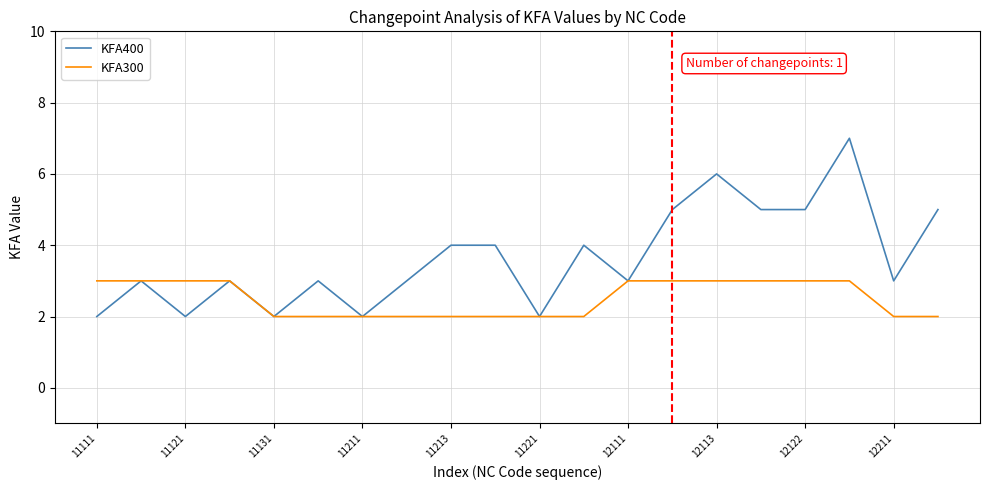

What is the maximum value shown in the chart?

7